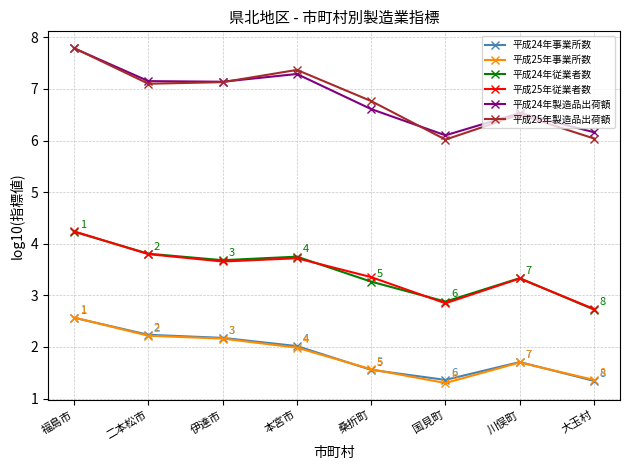

True or false: 平成24年製造品出荷額 and 平成24年事業所数 intersect in this chart.

False